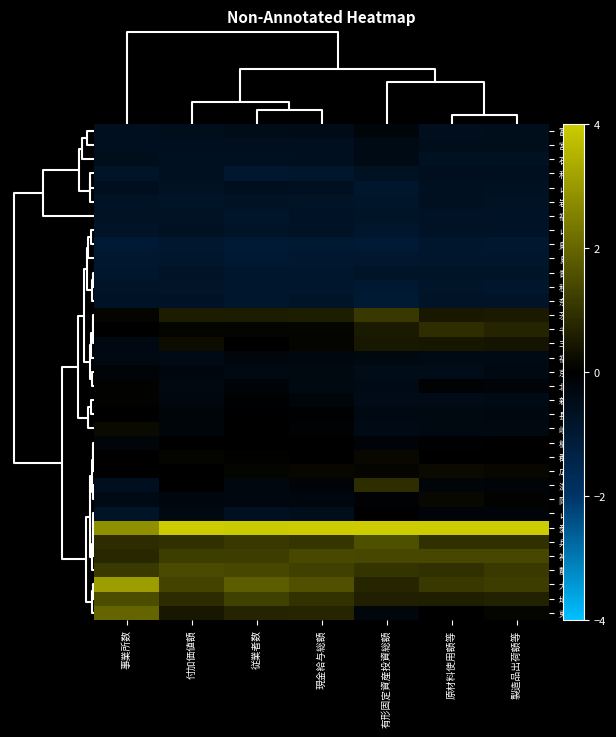

Rank the series at 製造品出荷額等 from lowest to highest value.

鳥取, 島根, 秋田, 青森, 奈良, 福井, 山梨, 岩手, 山形, 石川, 和歌山, 富山, 宮城, 新潟, 福島, 京都, 岐阜, 長野, 山口, 北海道, 滋賀, 栃木, 群馬, 岡山, 東京, 広島, 三重, 茨城, 埼玉, 千葉, 兵庫, 静岡, 大阪, 神奈川, 愛知